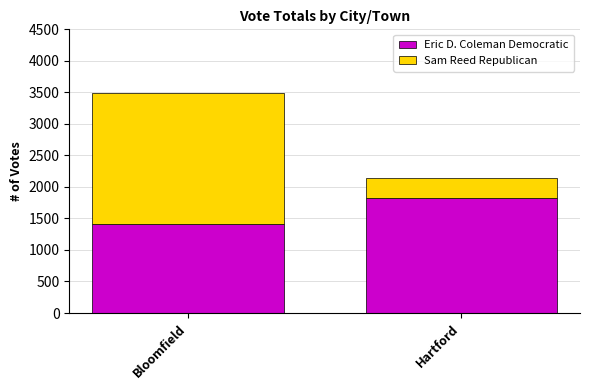

True or false: Eric D. Coleman Democratic has a value of 1820 at Hartford.

True